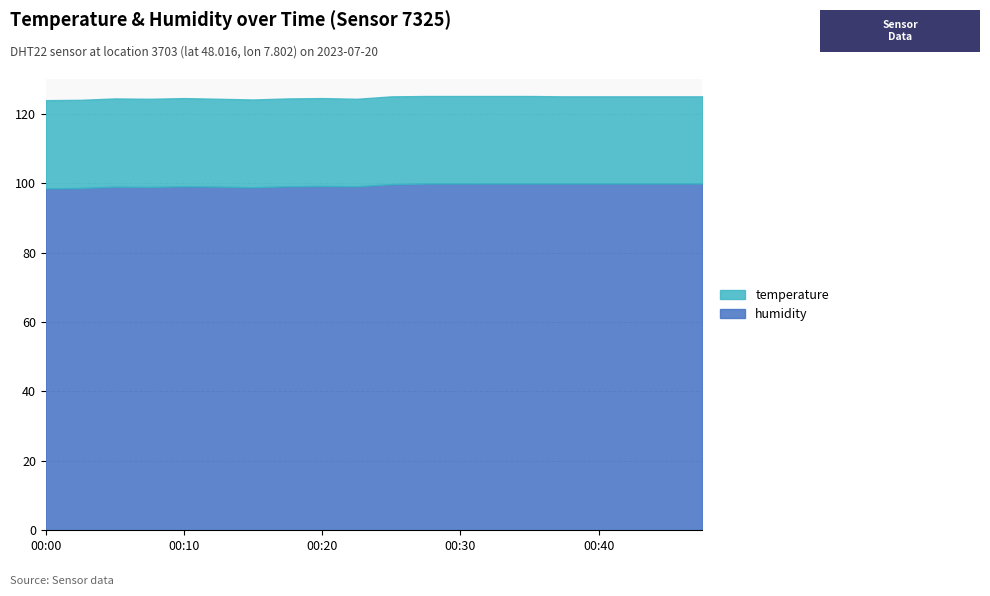

In humidity, how many points are higher than both neighbors (excluding endpoints)?

3